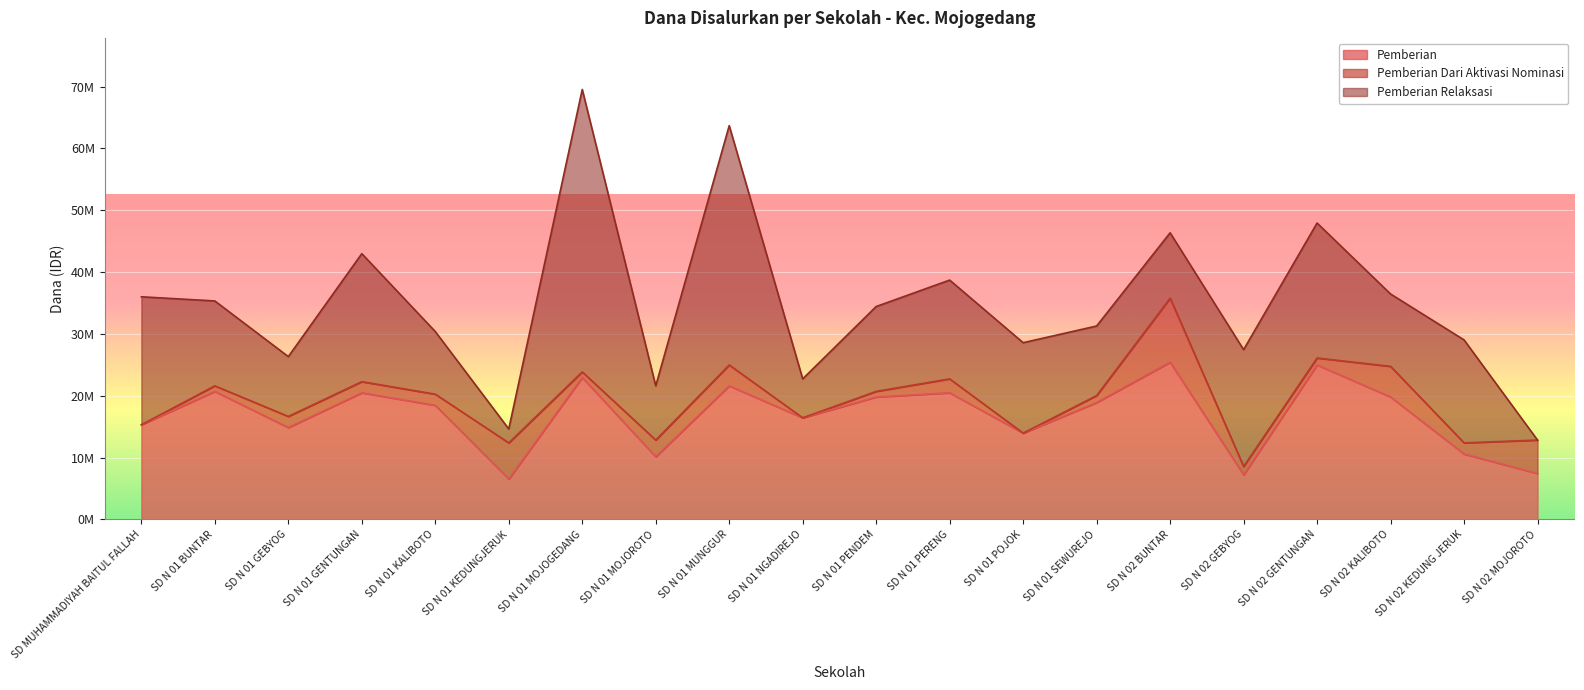

What is the value of the Pemberian Relaksasi point at the 11th from the left?

13725000